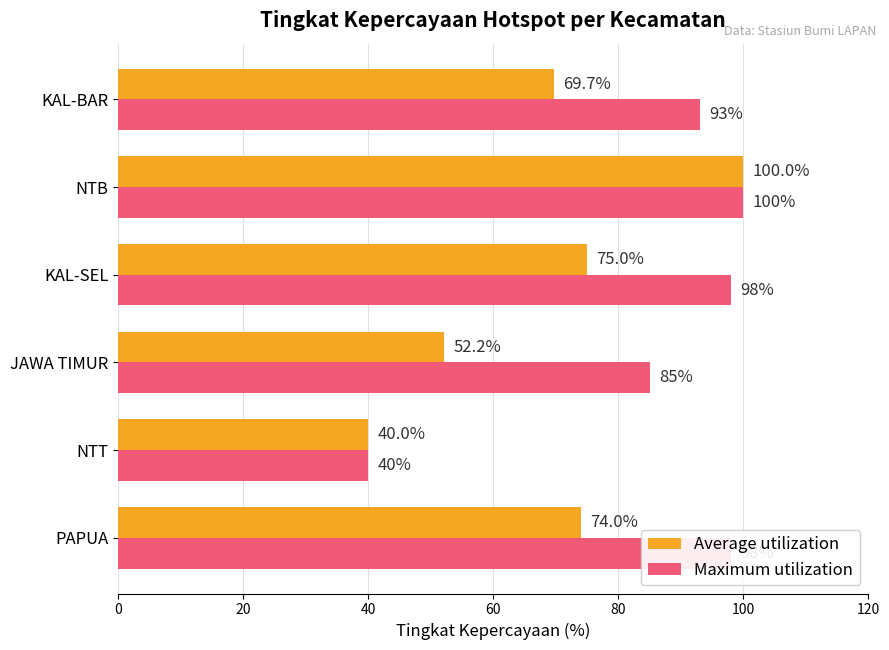

How many series are shown in this chart?

2